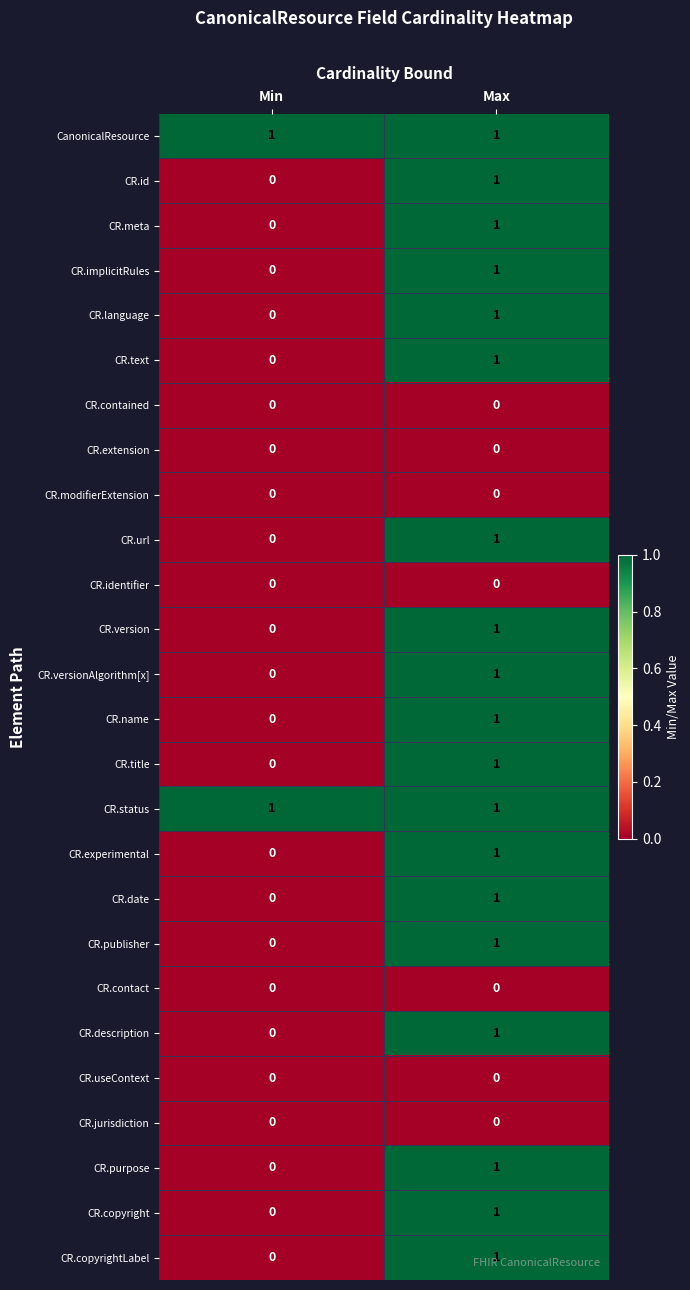

The value of CR.id at Min is 0. True or false?

True